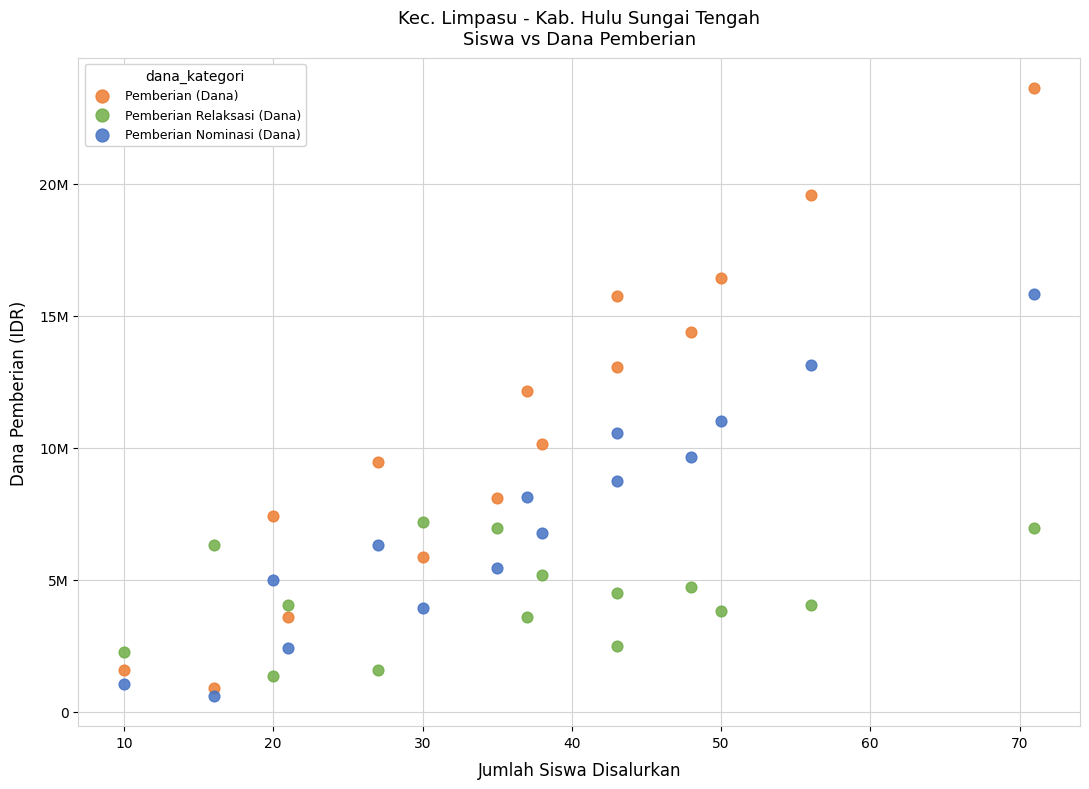

Which series contains the highest Y value?

Pemberian (Dana)